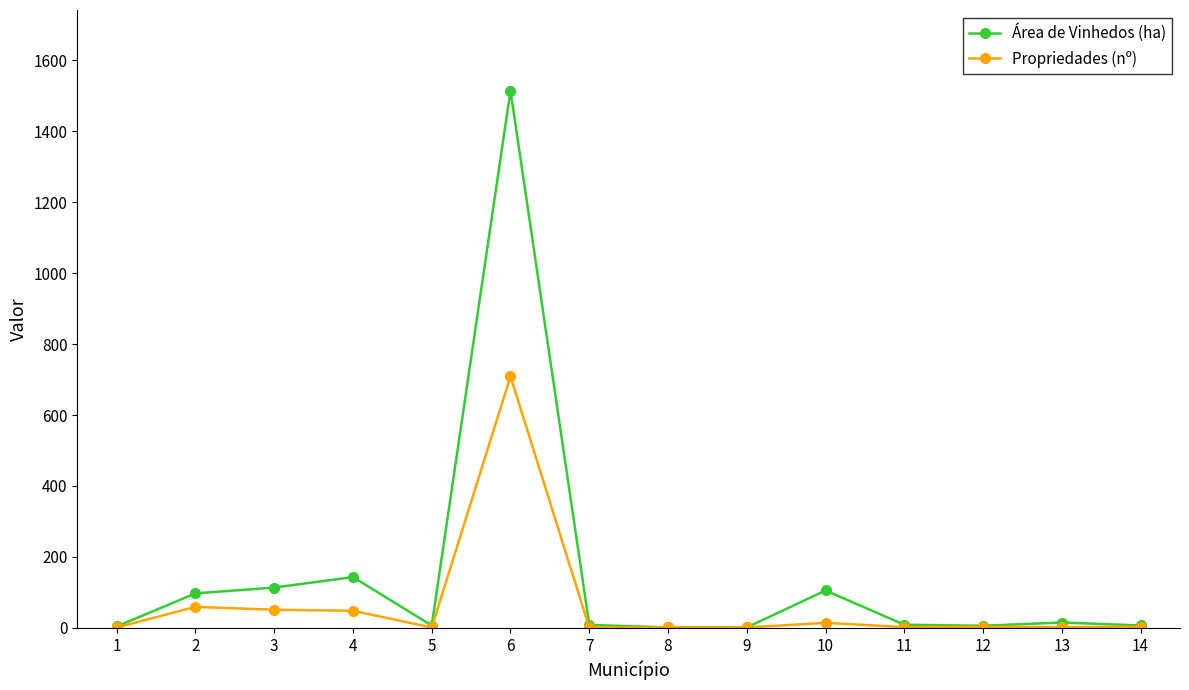

Is it true that Propriedades (nº) equals 1.0 at 9?

True